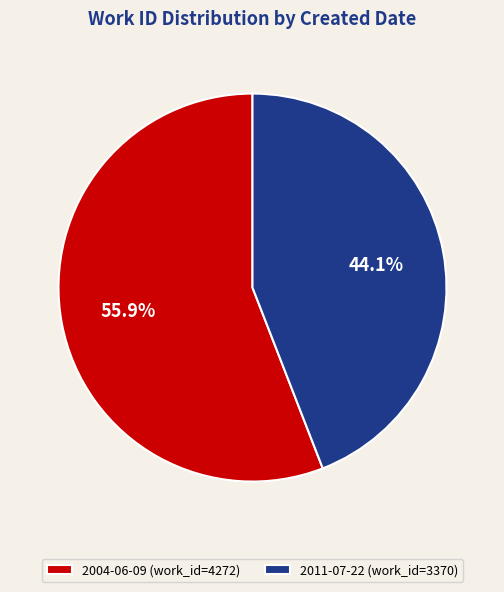

Is it true that 2004-06-09 is 45% of the pie?

False